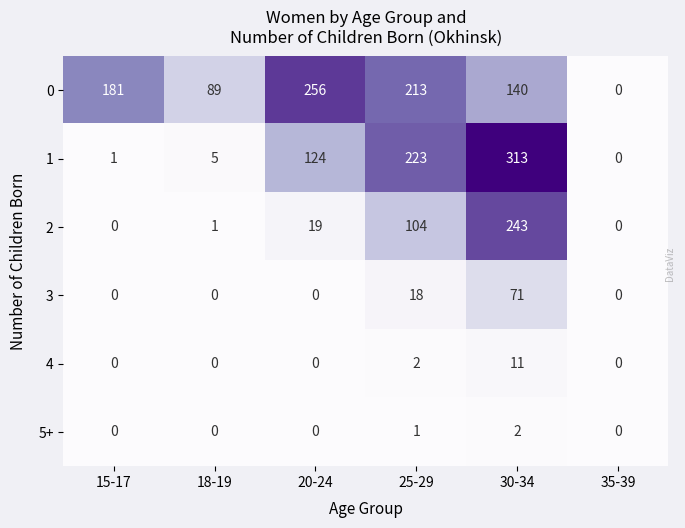

List the series in order of their peak value, highest first.

1, 0, 2, 3, 4, 5+